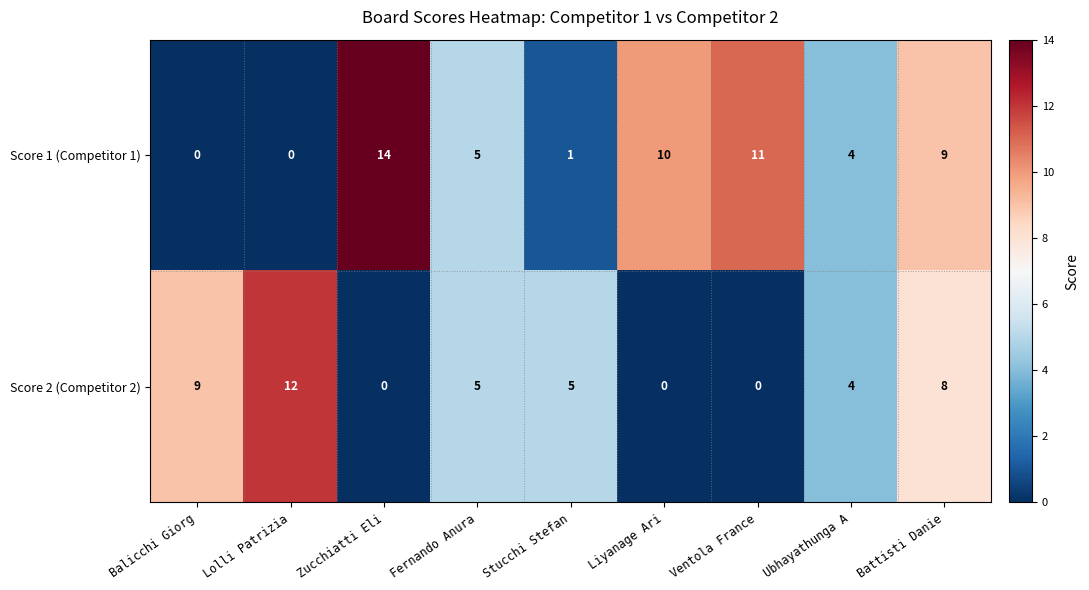

Read the Score 2 (Competitor 2) value at Battisti Danie, to the nearest 5.

10